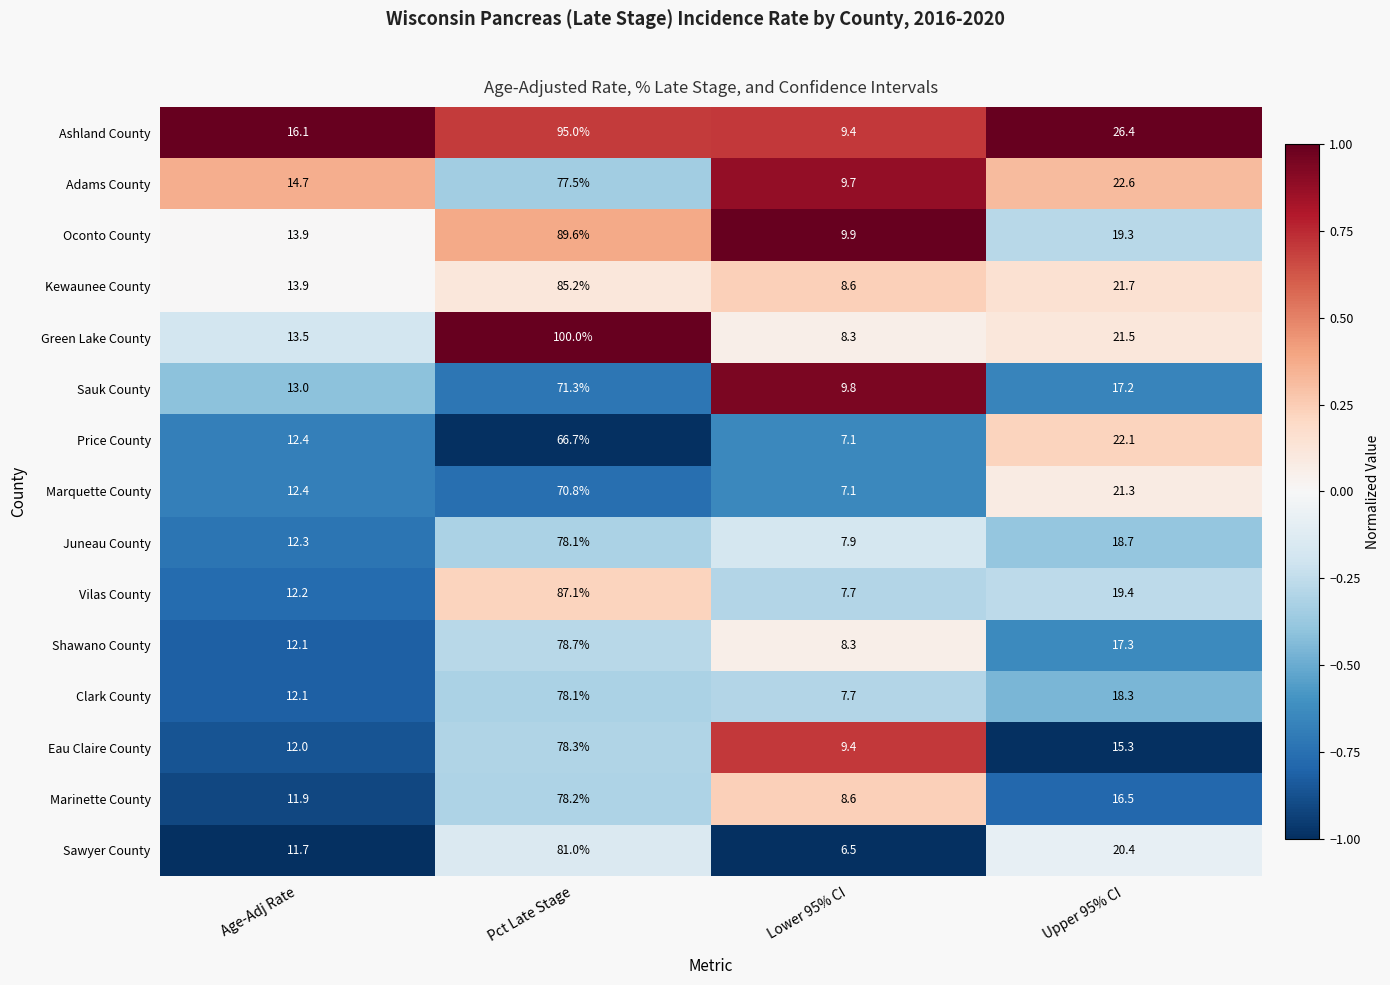

Which label corresponds to the smallest value in the chart?

Lower 95% CI